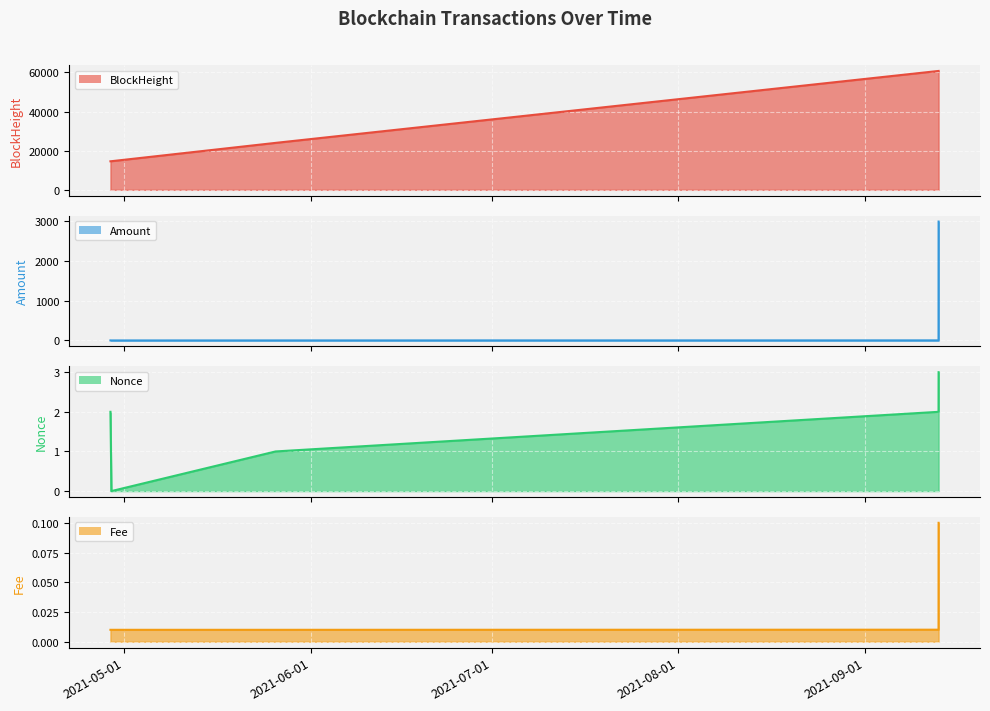

What is the label of the 3rd point from the right?

2021-05-26 04:00:00